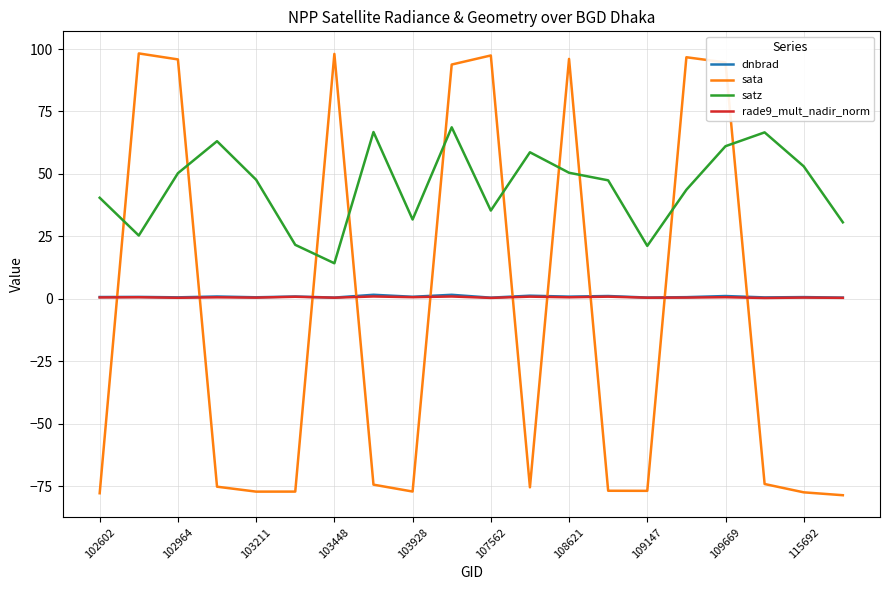

Which series has the widest spread of values?

sata